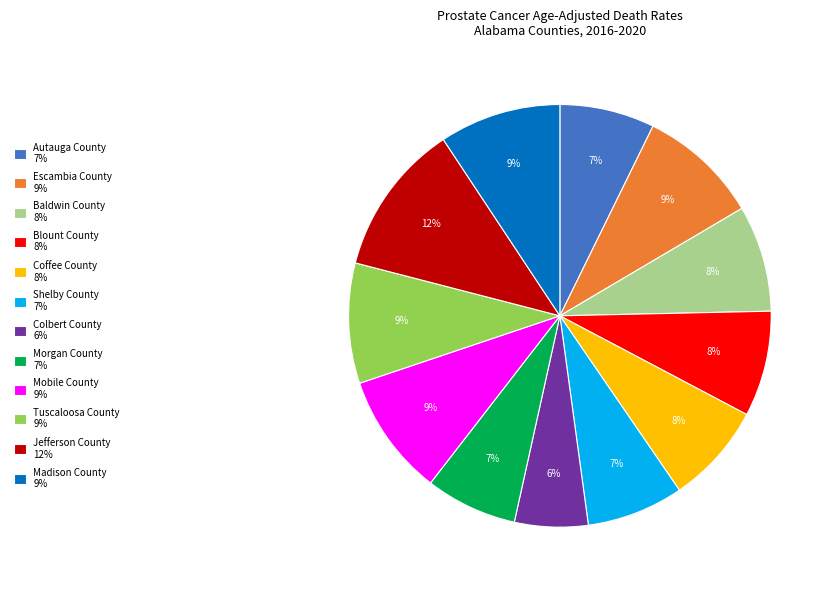

Is the sum of Coffee County and Colbert County greater than half?

No